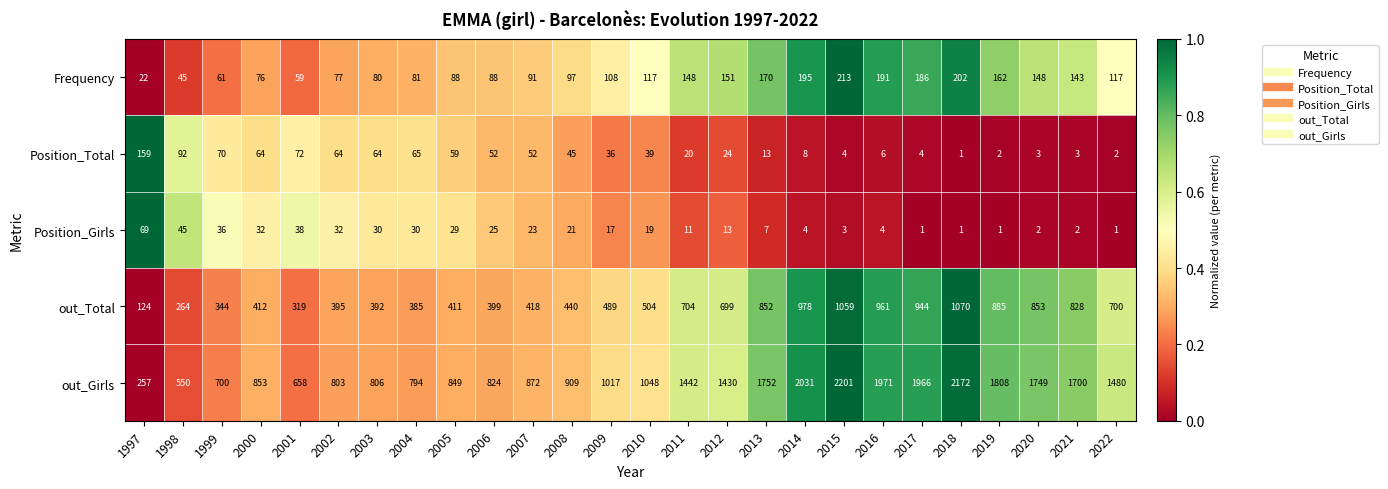

Rank the categories by out_Total value from highest to lowest.

2018, 2015, 2014, 2016, 2017, 2019, 2020, 2013, 2021, 2011, 2022, 2012, 2010, 2009, 2008, 2007, 2000, 2005, 2006, 2002, 2003, 2004, 1999, 2001, 1998, 1997